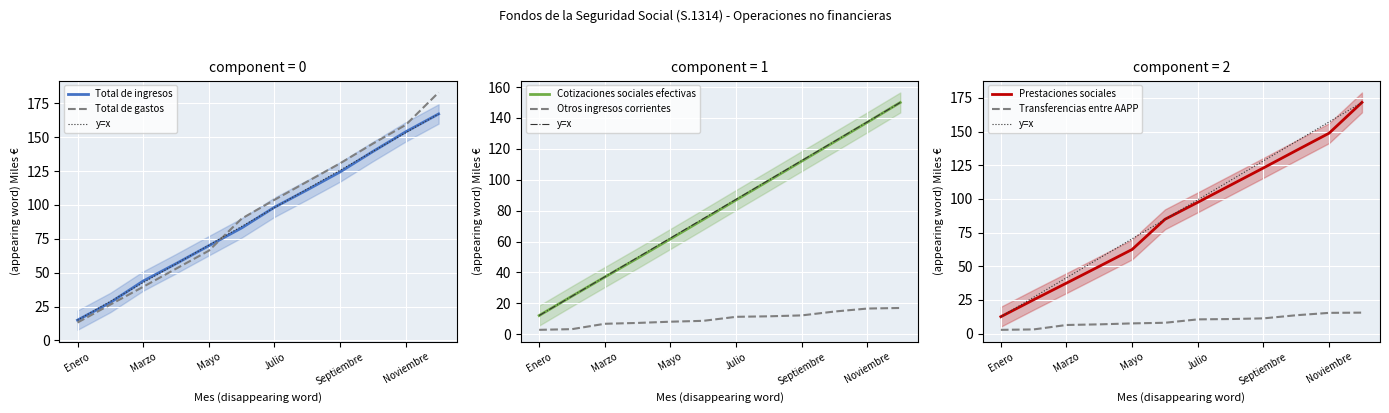

Rank the series by their maximum value, from highest to lowest.

Total de gastos, Prestaciones sociales, Total de ingresos, Cotizaciones sociales efectivas, Otros ingresos corrientes, Transferencias entre AAPP ingresos